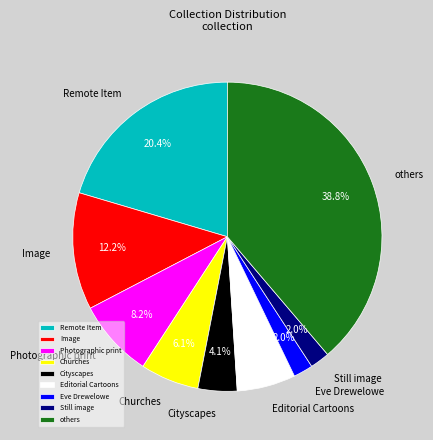

Between Cityscapes and Image, which is larger?

Image